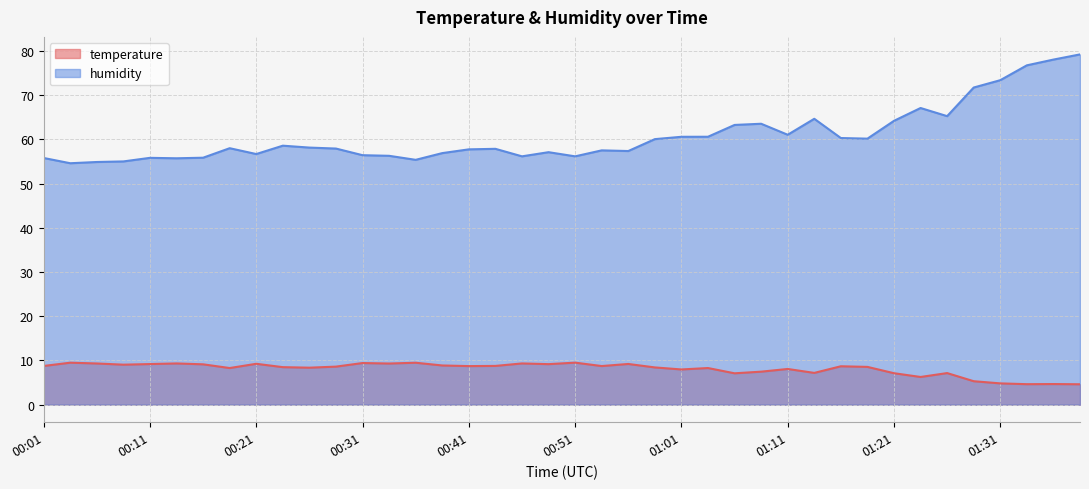

How many lines are shown in the chart?

2